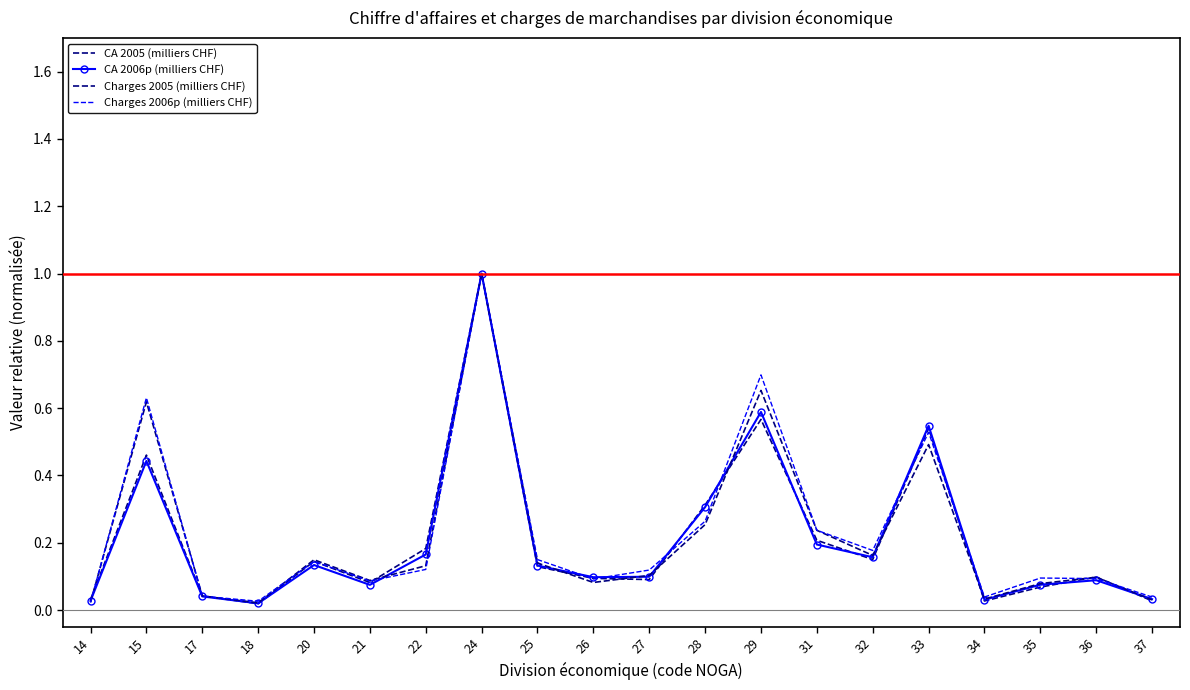

What is the highest value of the Charges 2006p (milliers CHF) series?

1.0